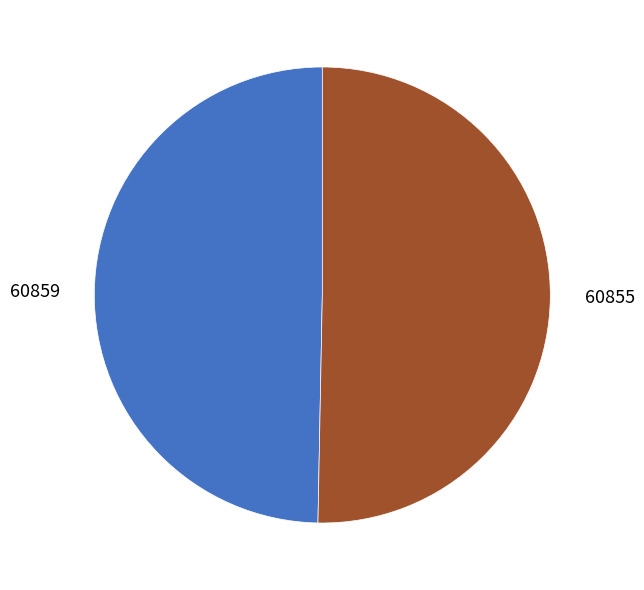

Combined, do 60855 and 60859 account for over 50%?

Yes